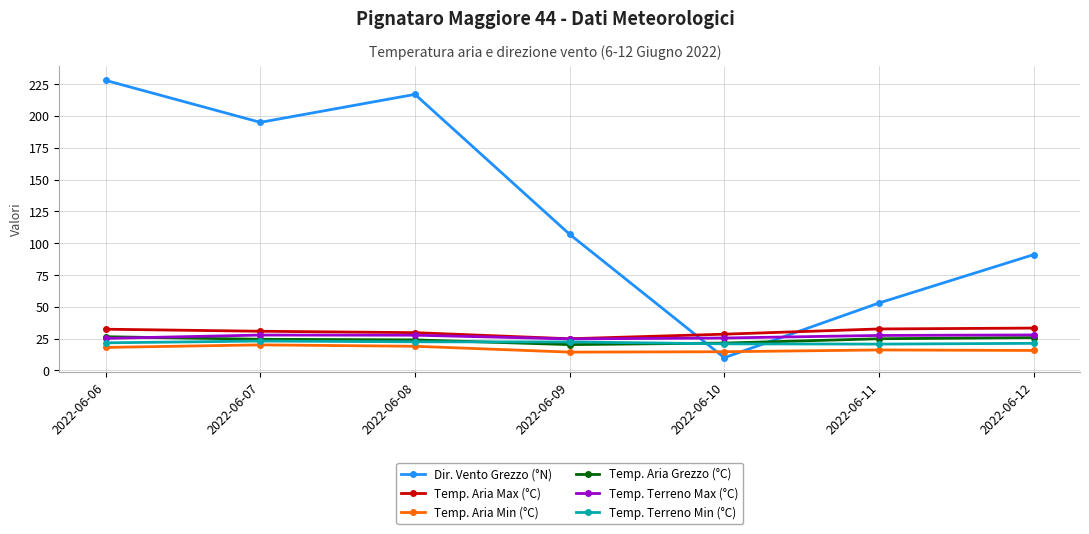

True or false: Dir. Vento Grezzo (°N) has more than 2 points higher than both neighbors.

False